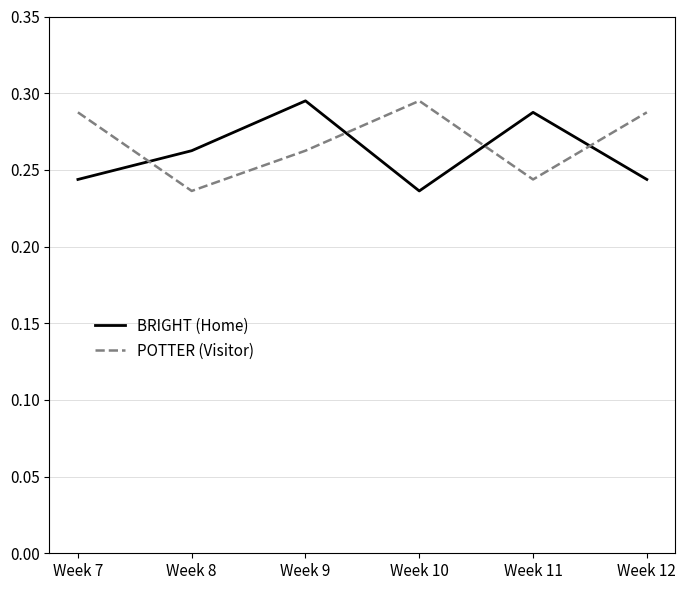

True or false: BRIGHT (Home) has a value of 0.4 at Week 10.

False